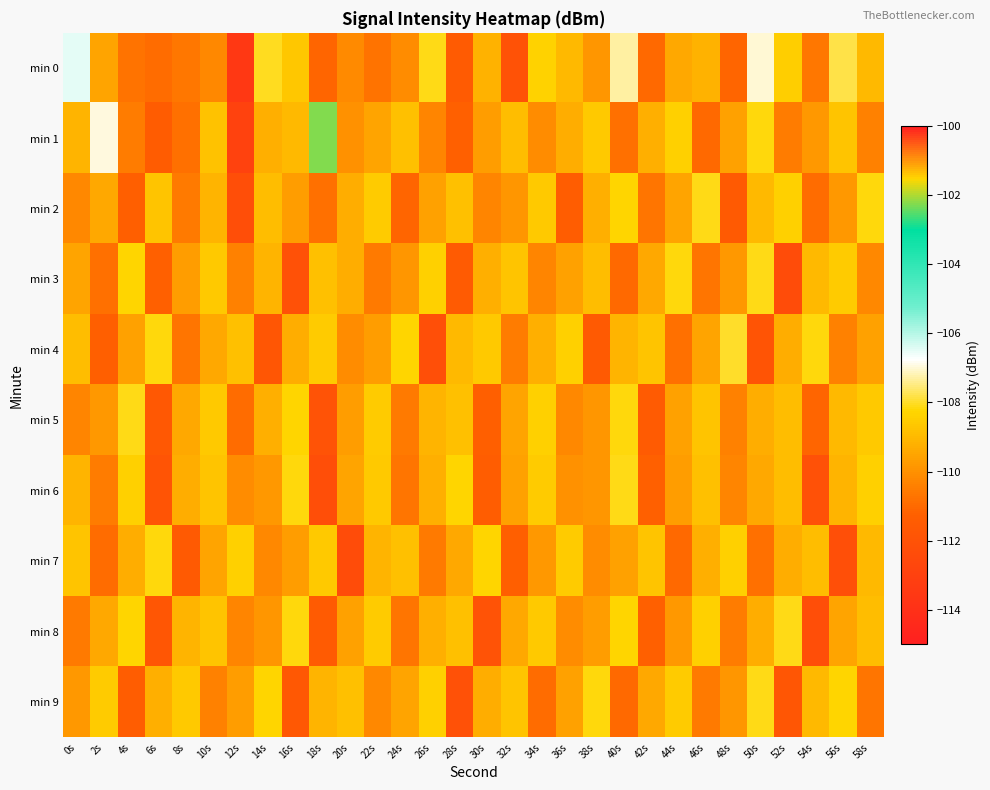

Which series has the largest range (max minus min)?

min 1